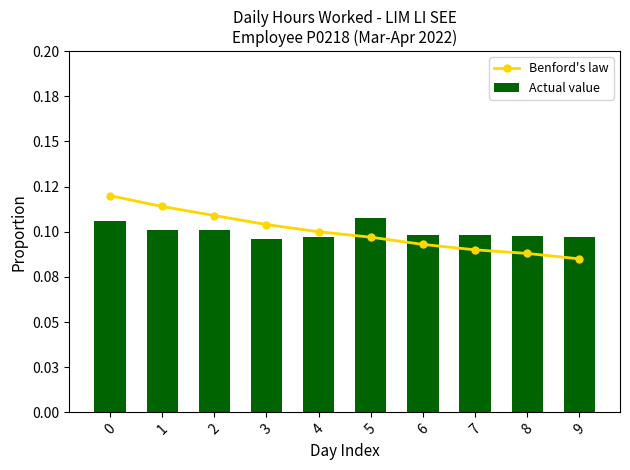

Rank the series at 7 from highest to lowest value.

Actual value, Benford's law